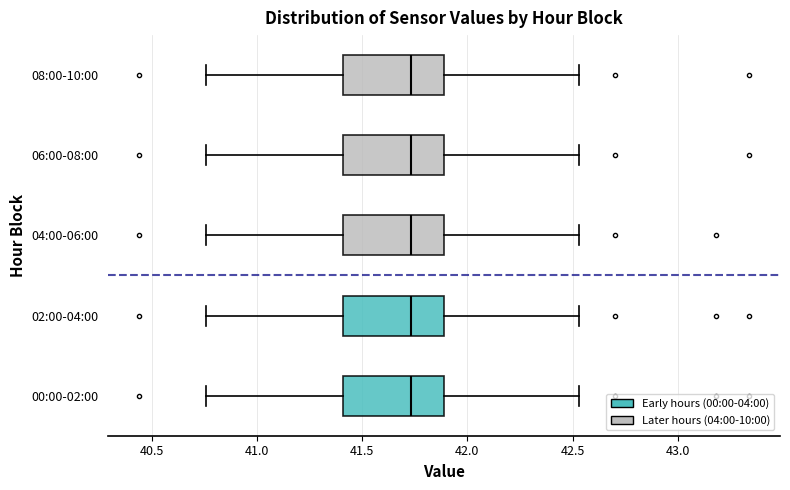

Where does the left whisker of the box for 02:00-04:00 end on the x-axis? The values are not printed on the chart, so give them approximately, as read against the axis.

40.75